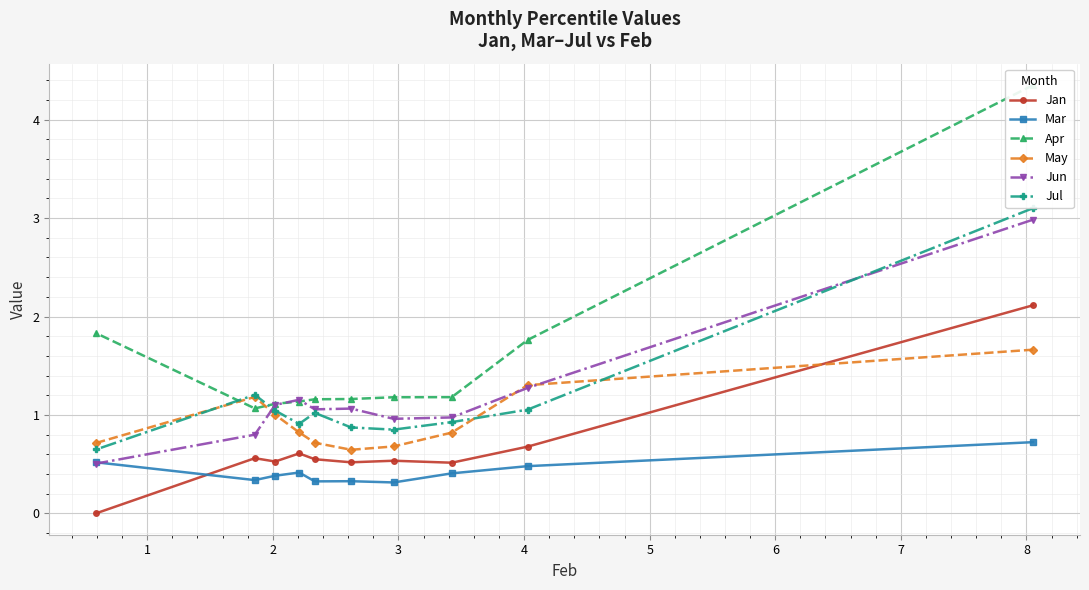

What is the highest value of the May series?

1.7